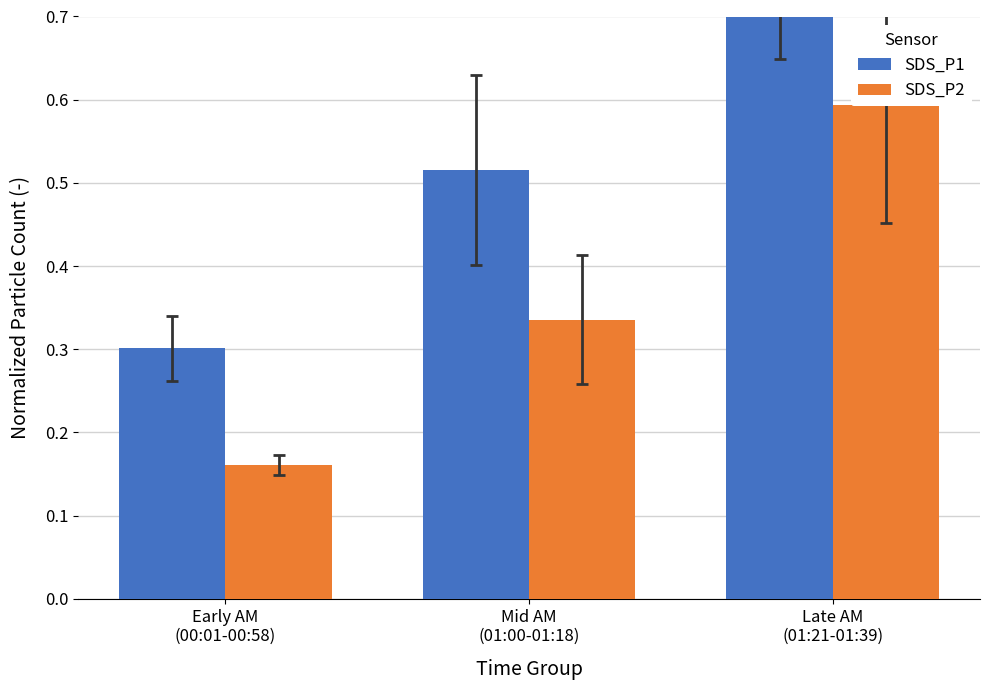

The value of SDS_P1 at Late AM
(01:21-01:39) is 0.8. True or false?

True